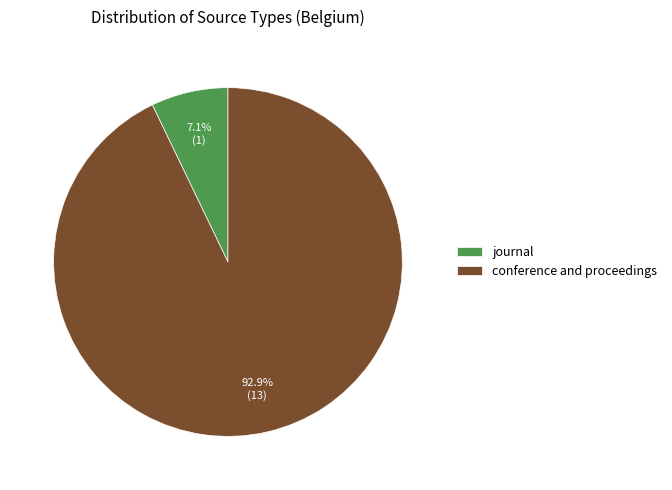

How many segments does this pie chart have?

2